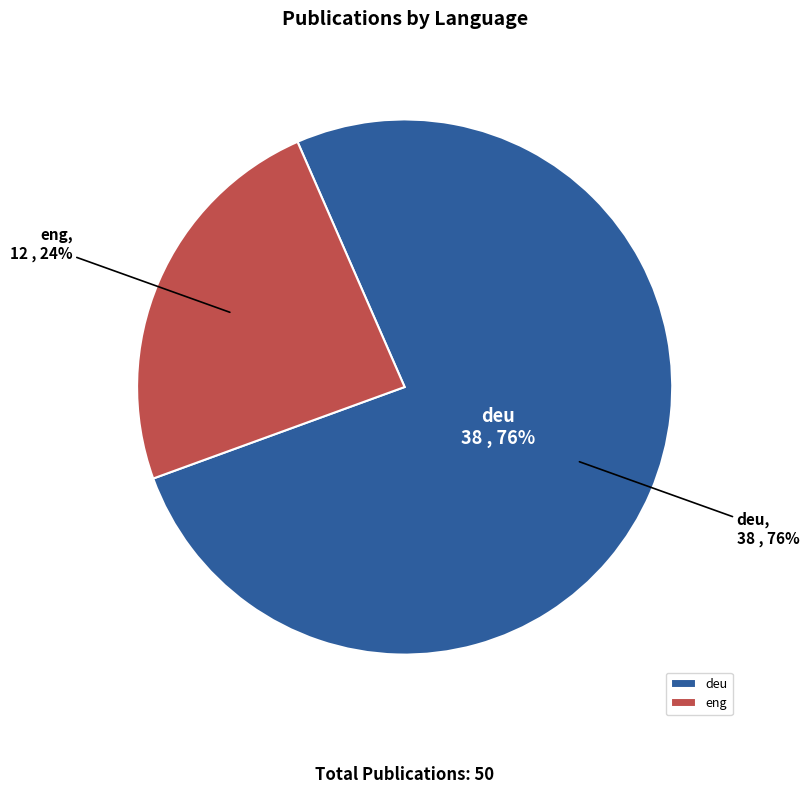

What is the change in value from deu to eng?

-26